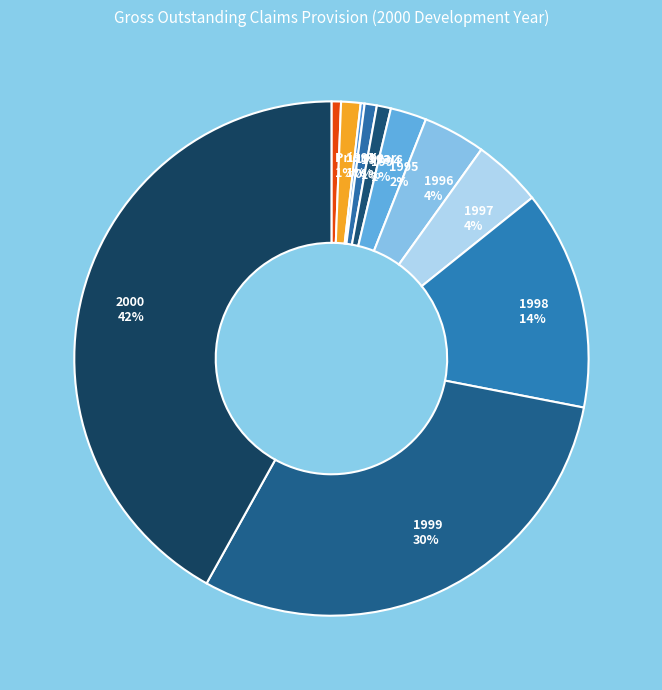

Which category has the biggest portion of the pie?

2000